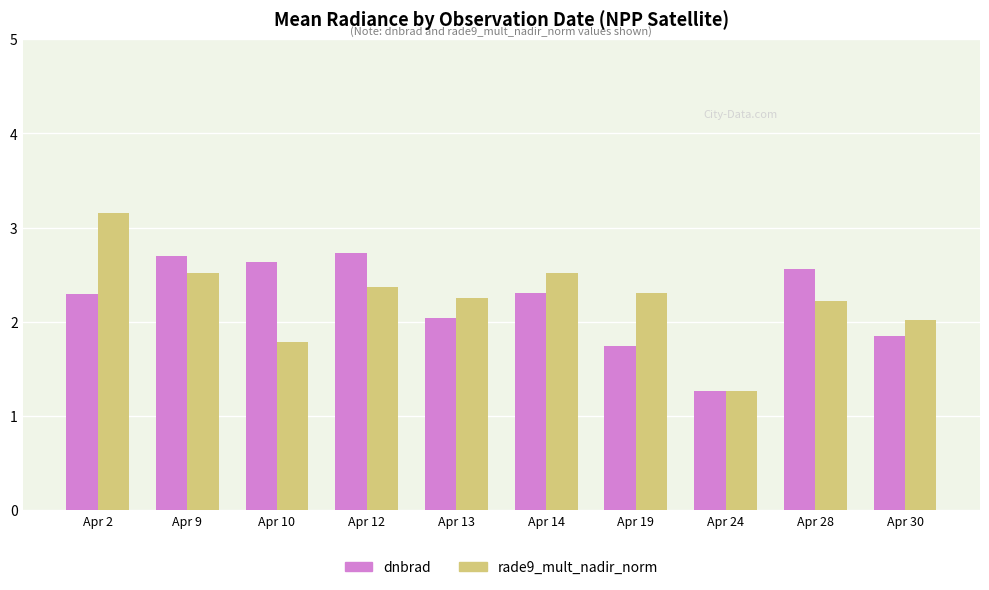

Which label corresponds to the largest value in the chart?

Apr 2